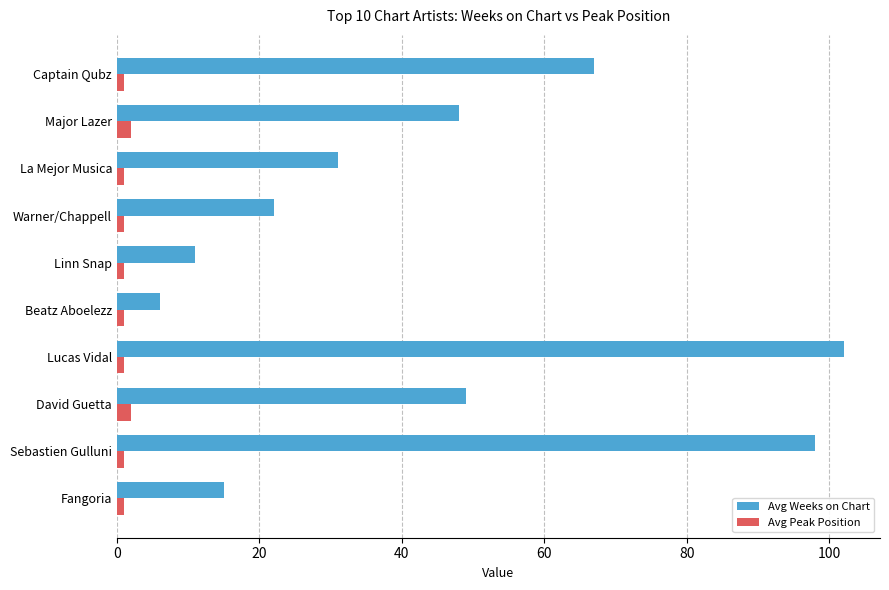

List the series in order of their peak value, highest first.

Avg Weeks on Chart, Avg Peak Position